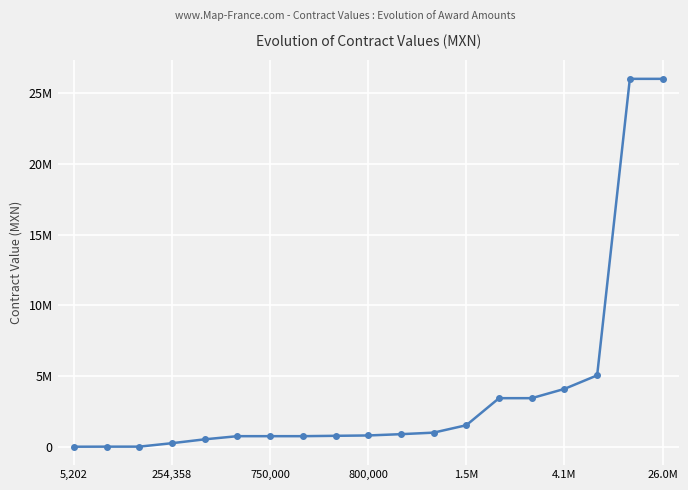

At which category does the chart reach its peak across all series?

17